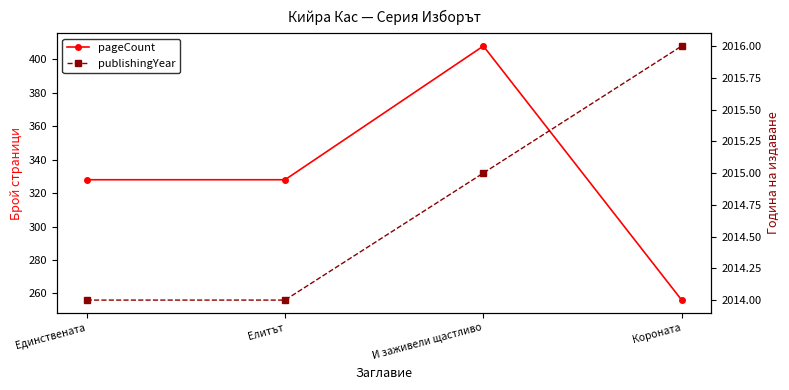

At И заживели щастливо, list the series in order from smallest to largest.

pageCount, publishingYear